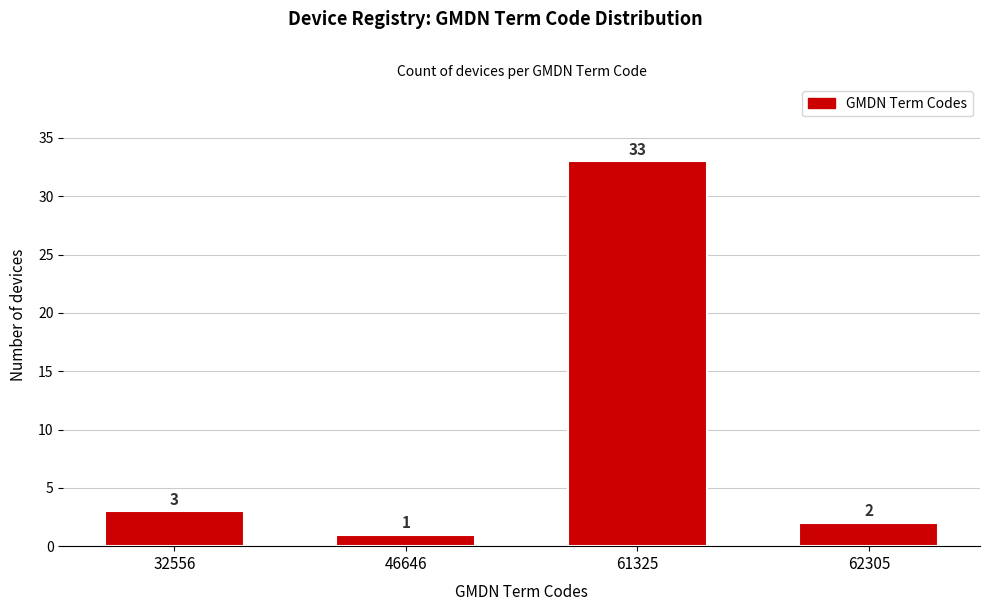

Reading left to right, extract all data points from this chart.

32556=3	46646=1	61325=33	62305=2